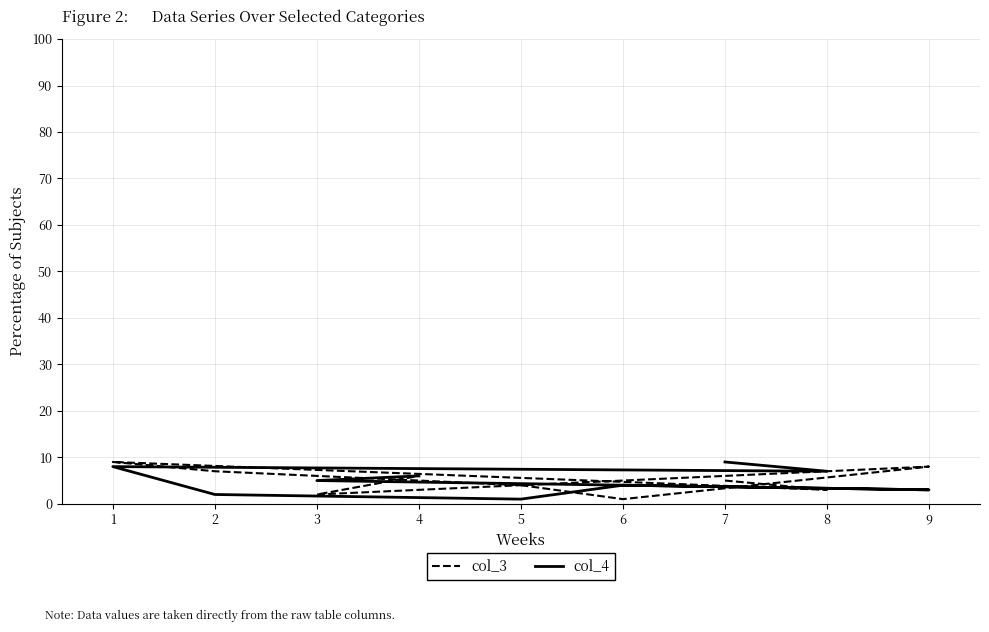

True or false: col_3 and col_4 intersect in this chart.

True